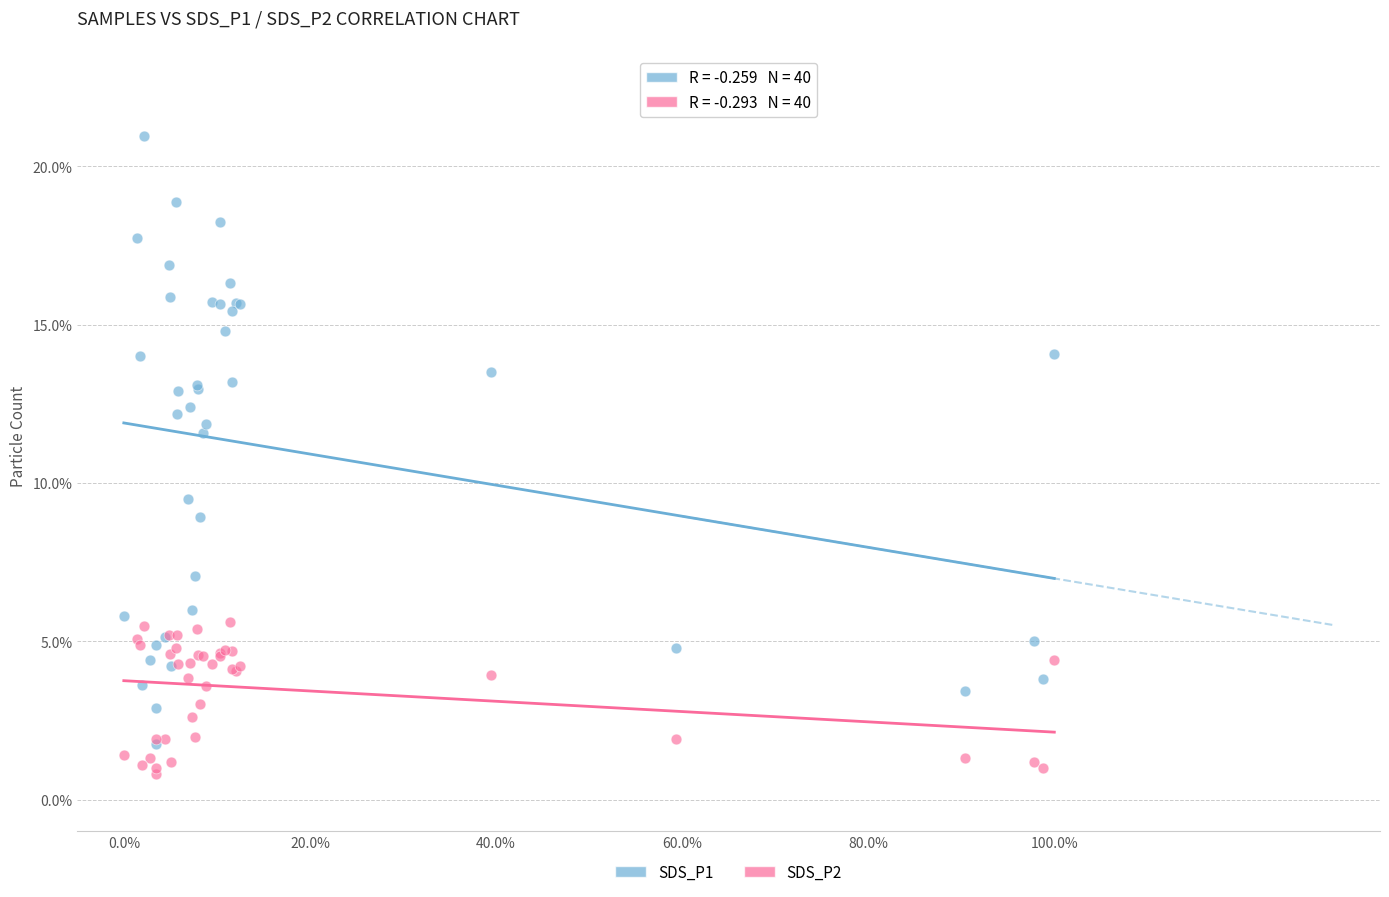

Across all series, what Y value is closest to 10?

9.5